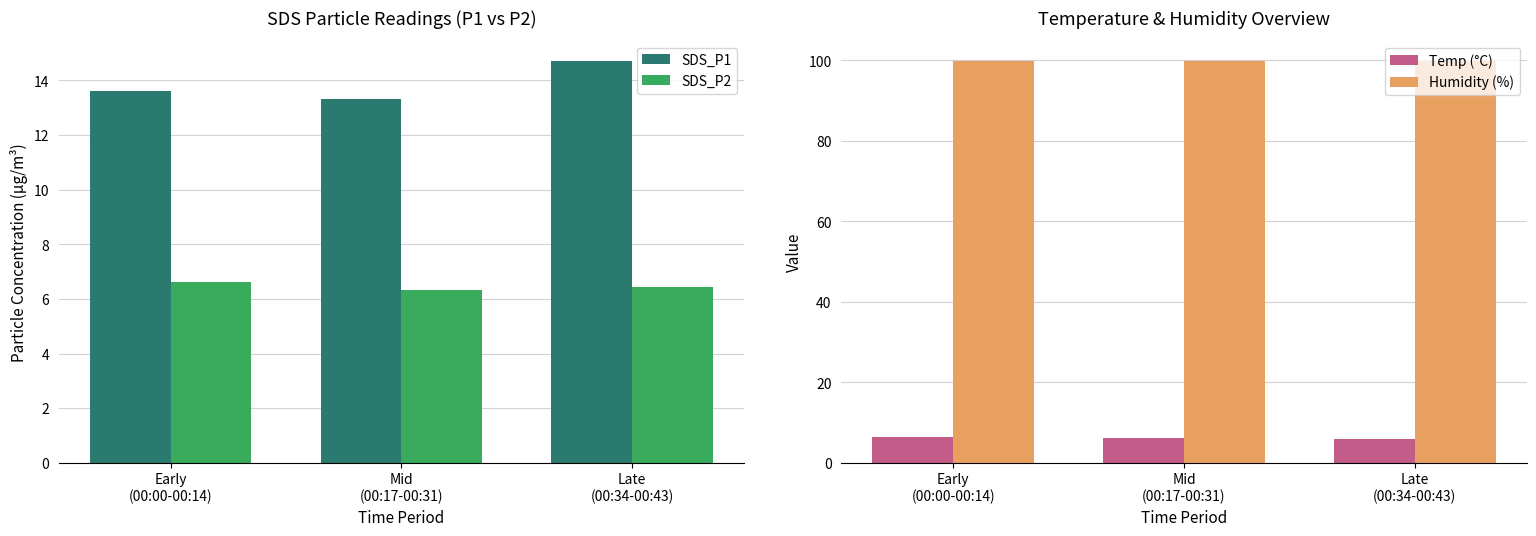

What is the sum of all SDS_P1 values?

41.7